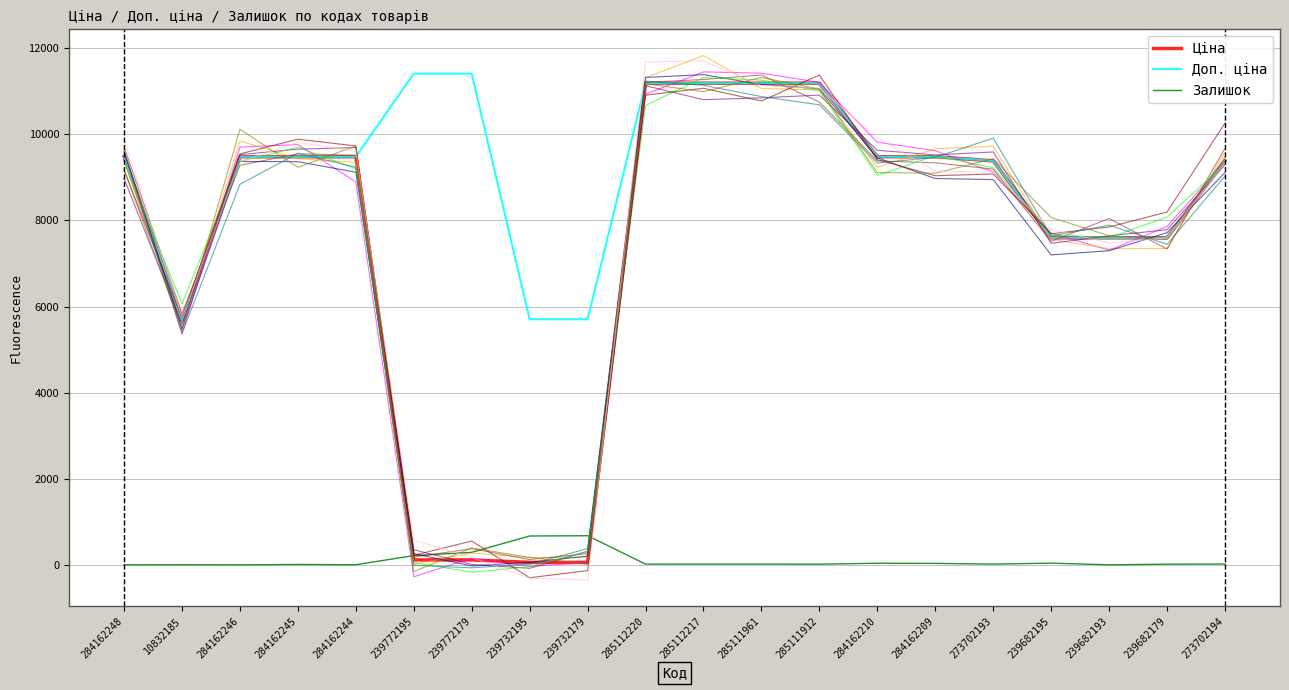

Which series changed the most between 239772179 and 285111961?

Ціна